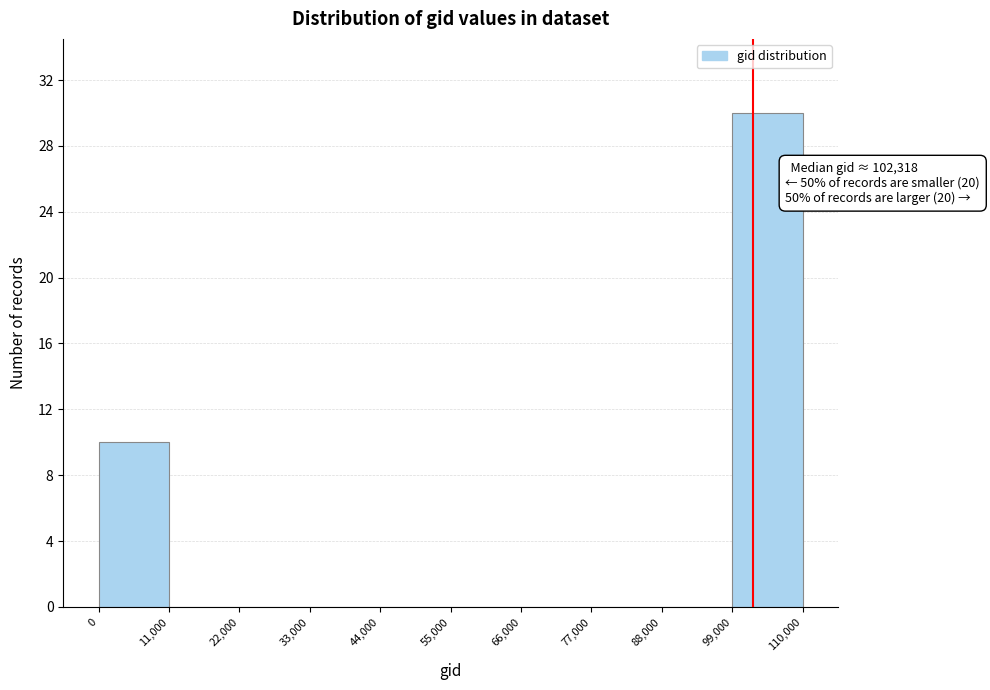

Which range on the x-axis has the tallest bar?

99,000 to 110,000